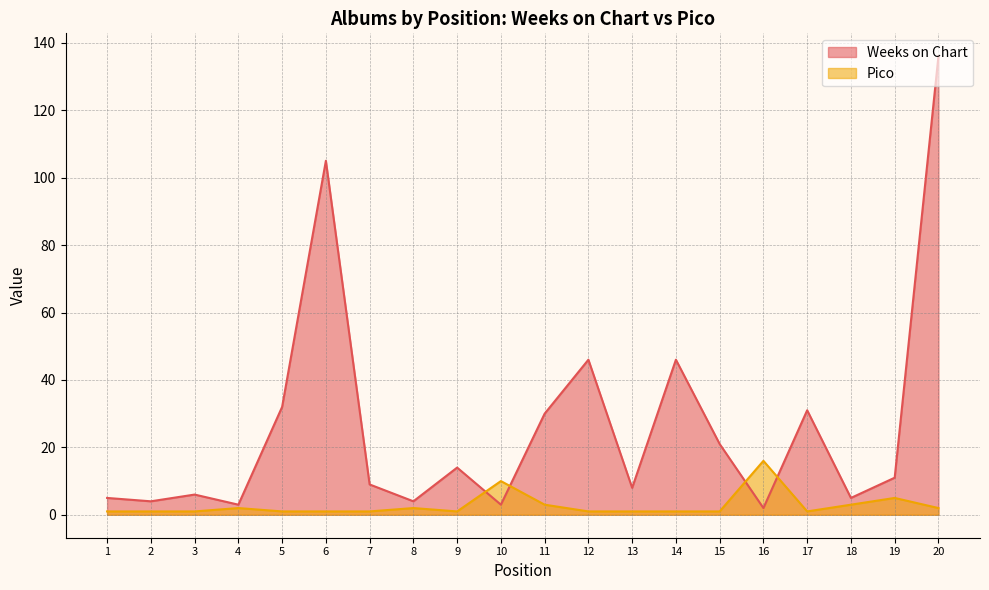

What is the total value across all series at 7?

10